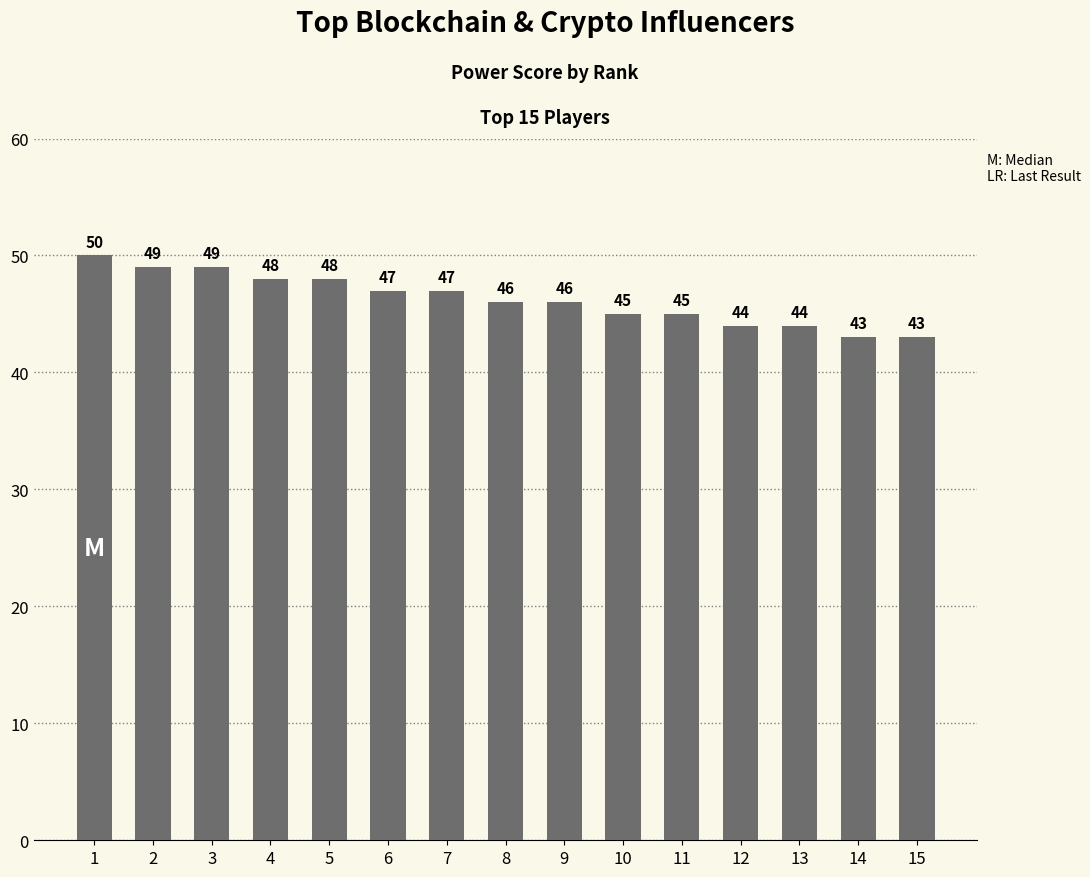

Where does the data first go above 46?

1